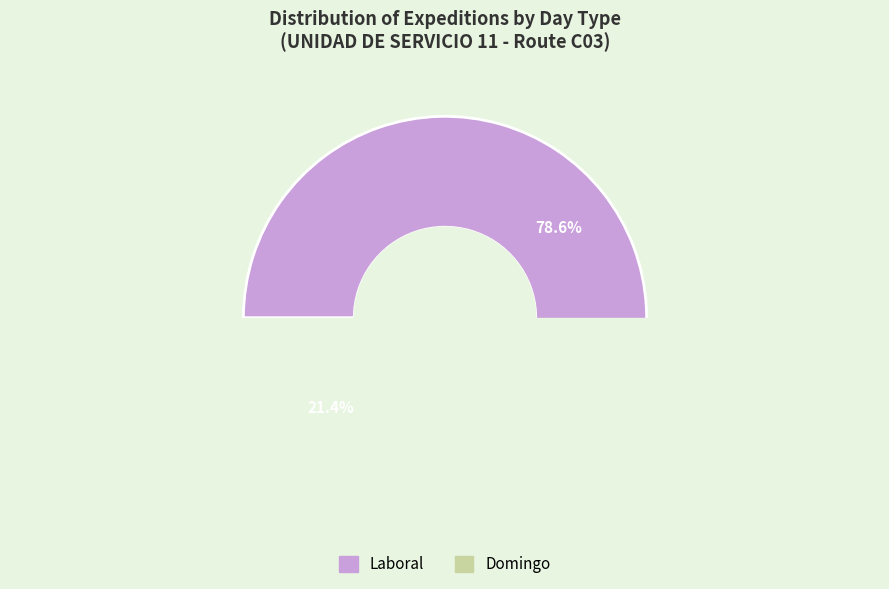

Is Laboral the majority of the pie?

Yes